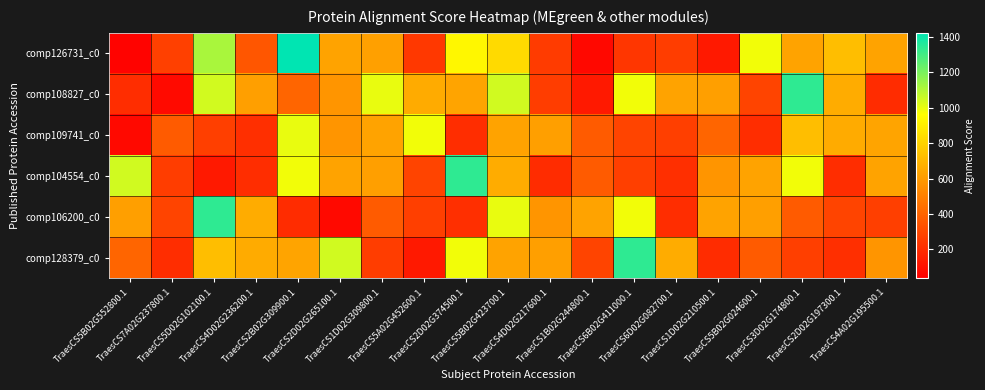

What is the total value across all series at TraesCS3D02G174800.1?

4318.0